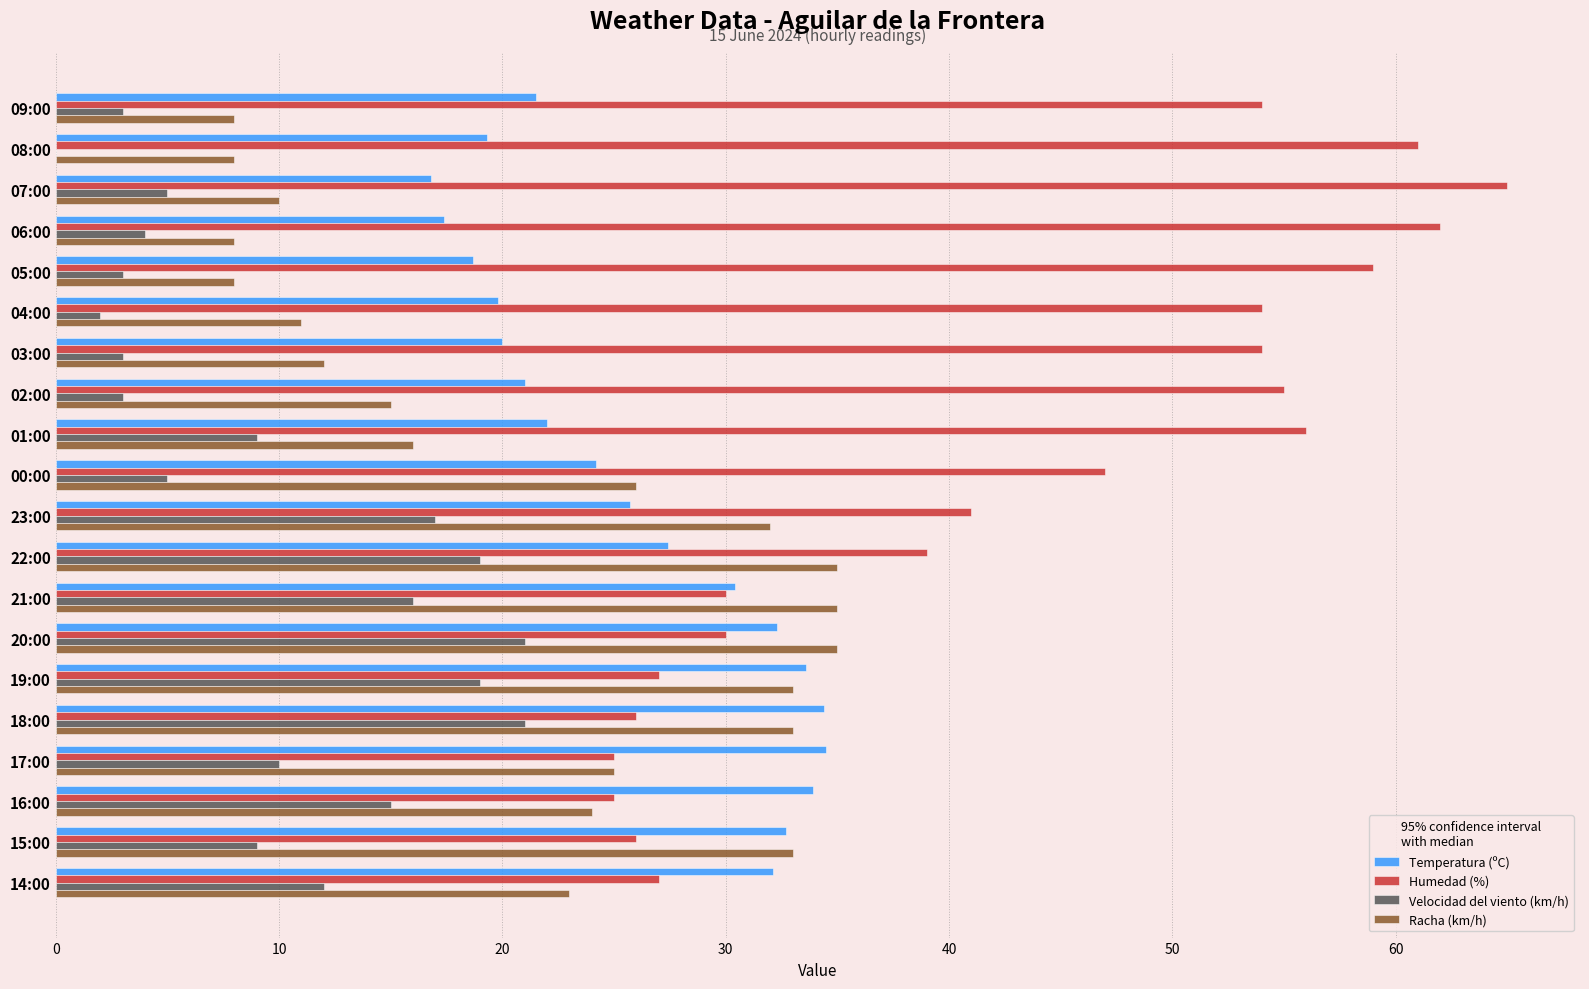

Which category has the highest value across all series?

07:00